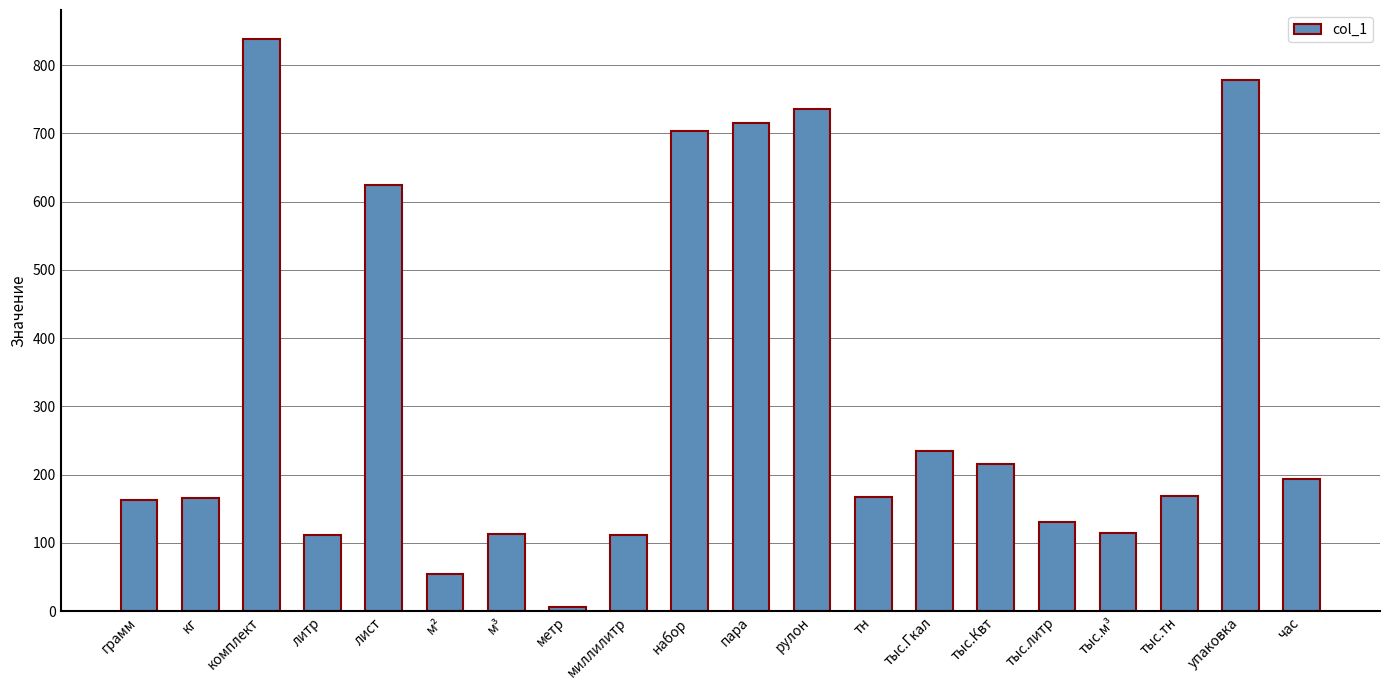

Which category has the highest value across all series?

комплект